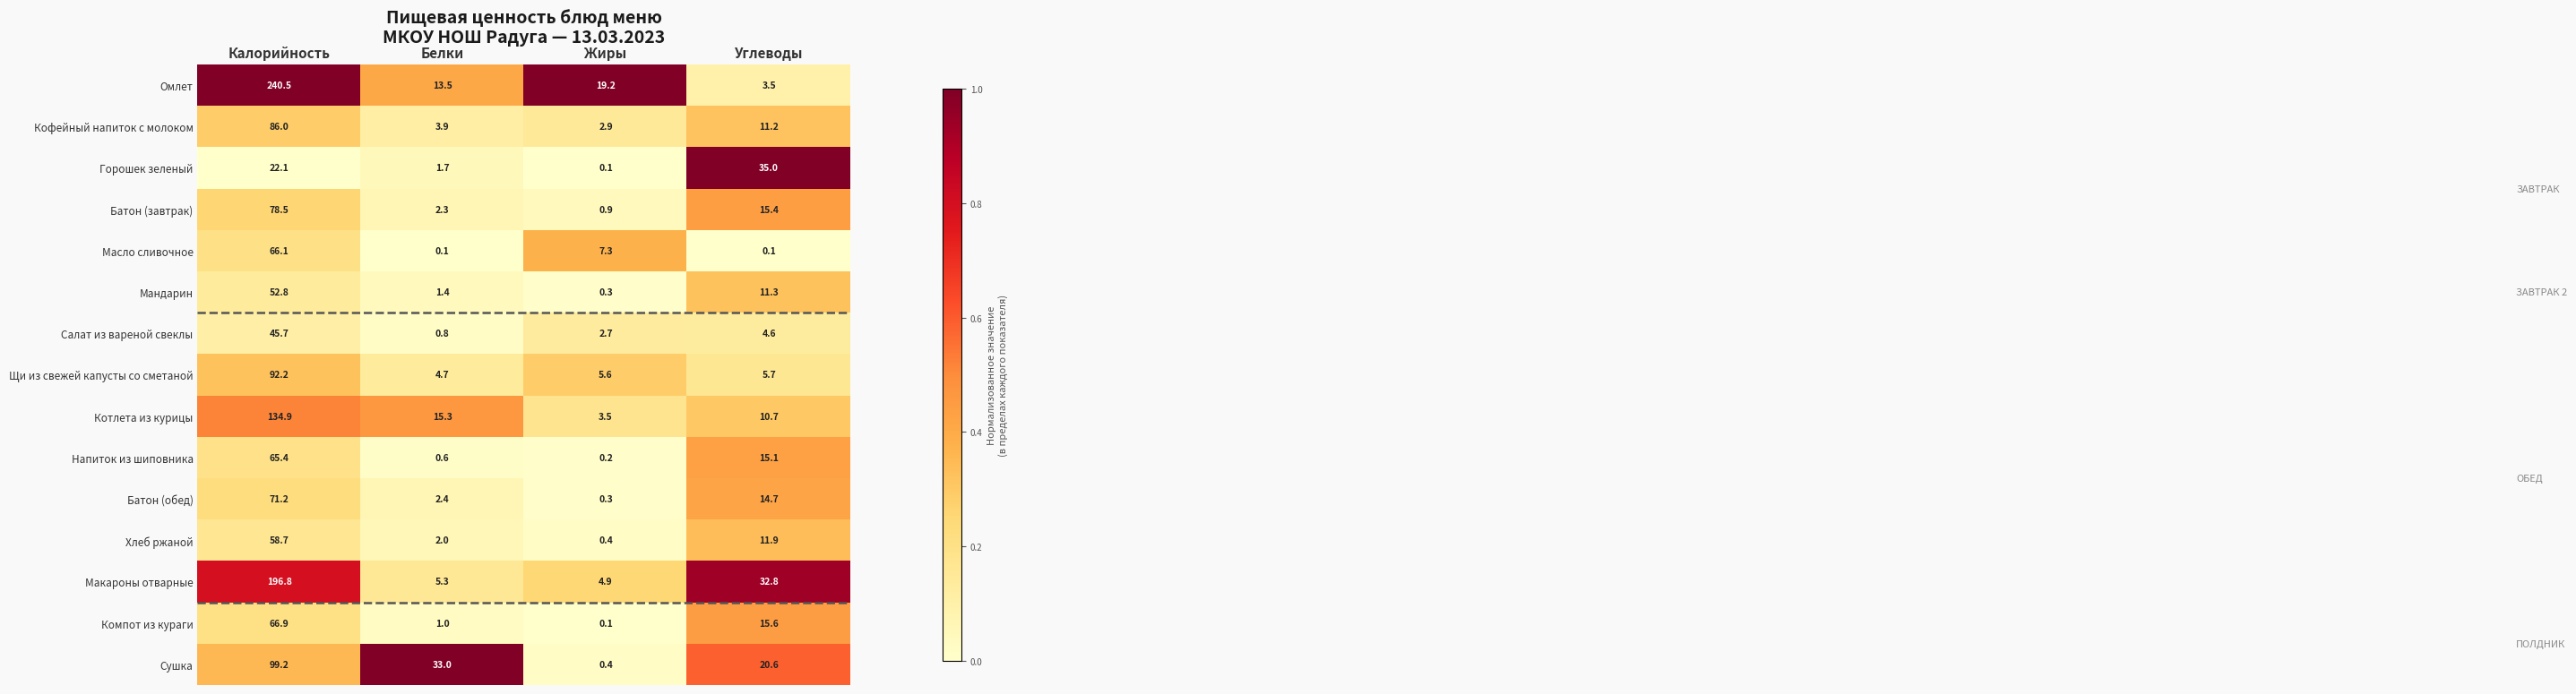

What is the total value across all series at Белки?

88.0